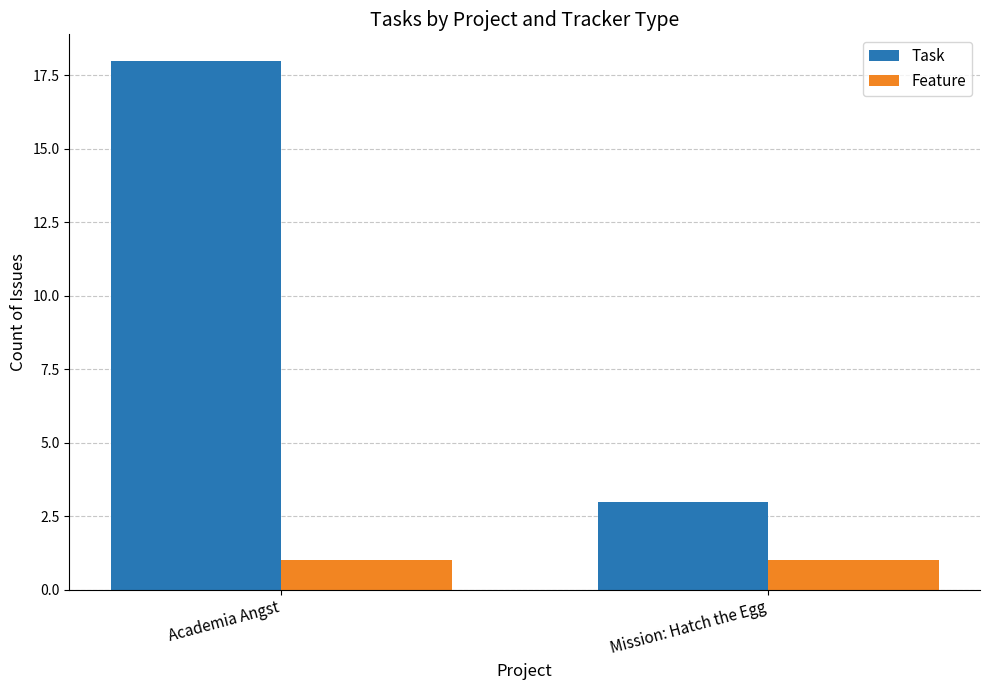

The value of Feature at Academia Angst is 1. True or false?

True